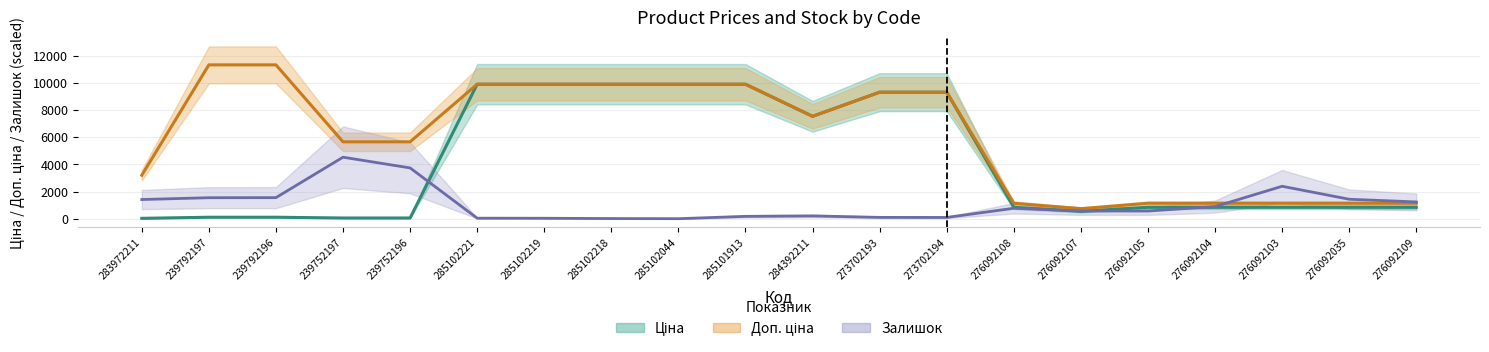

Reading left to right, what are all the values shown in this chart?

Ціна: 32.0	113.3	113.3	56.7	56.7	9908.5	9908.5	9908.5	9908.5	9908.5	7545.9	9321.4	9321.4	842.8	547.8	842.8	842.8	842.8	842.8	842.8
Доп. ціна: 3205.0	11334.0	11334.0	5667.0	5667.0	9908.5	9908.5	9908.5	9908.5	9908.5	7545.9	9321.4	9321.4	1142.1	742.0	1142.1	1142.1	1142.1	1142.1	1142.1
Залишок: 1416.4	1550.5	1555.9	4533.6	3744.9	42.9	37.6	16.1	5.4	177.1	209.2	101.9	96.6	772.6	574.1	568.7	896.0	2392.9	1437.9	1239.4